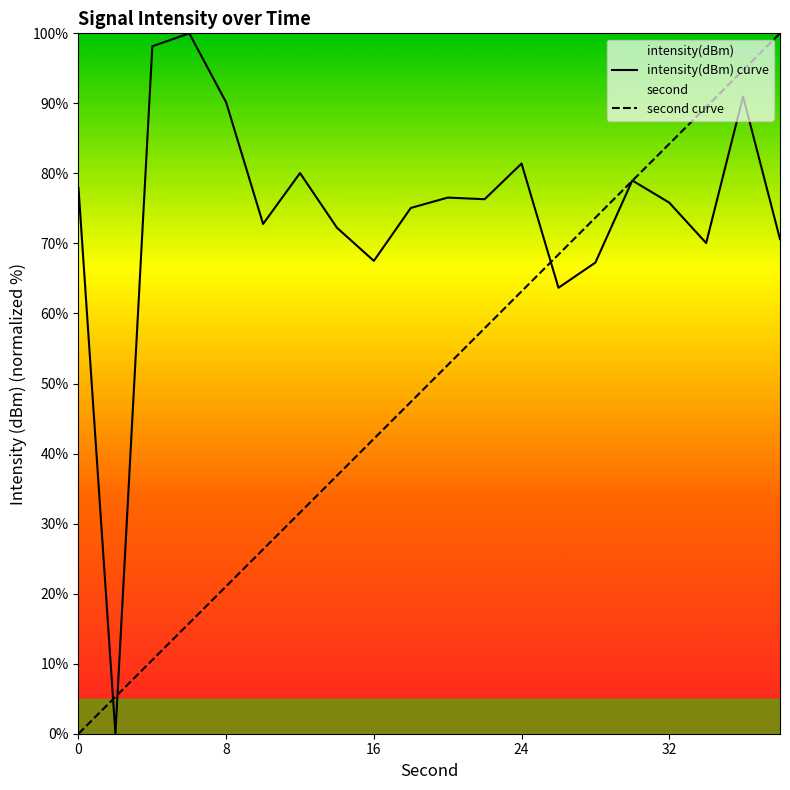

What are all the series names shown in the legend?

intensity(dBm) curve, second curve